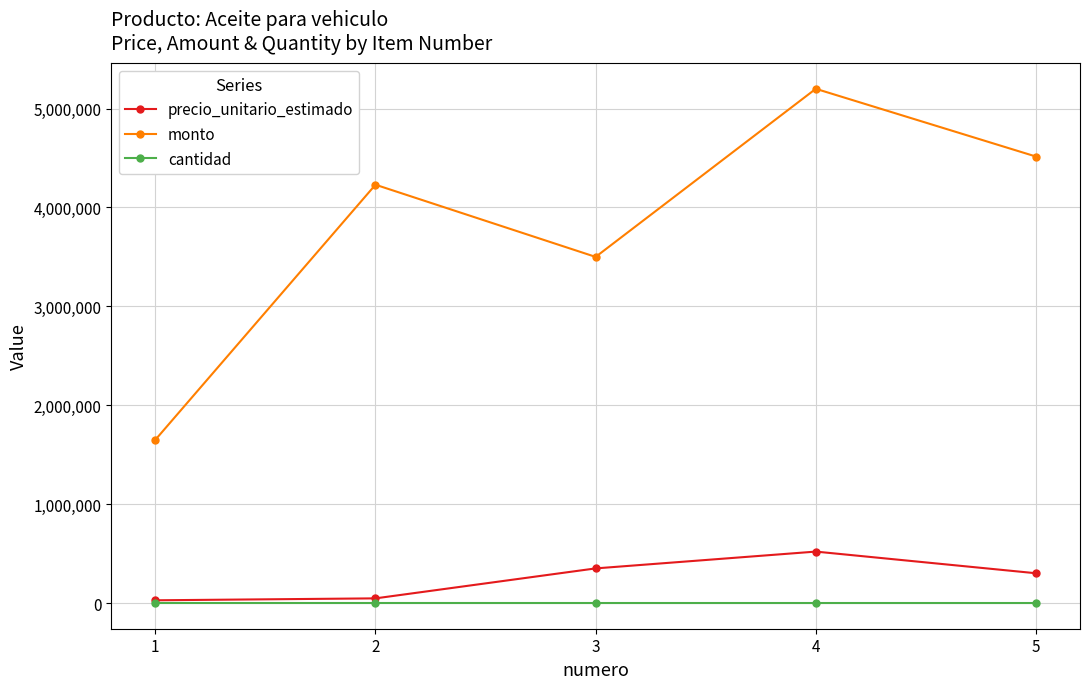

What is the difference between the second highest and second lowest values in the monto series?

1015000